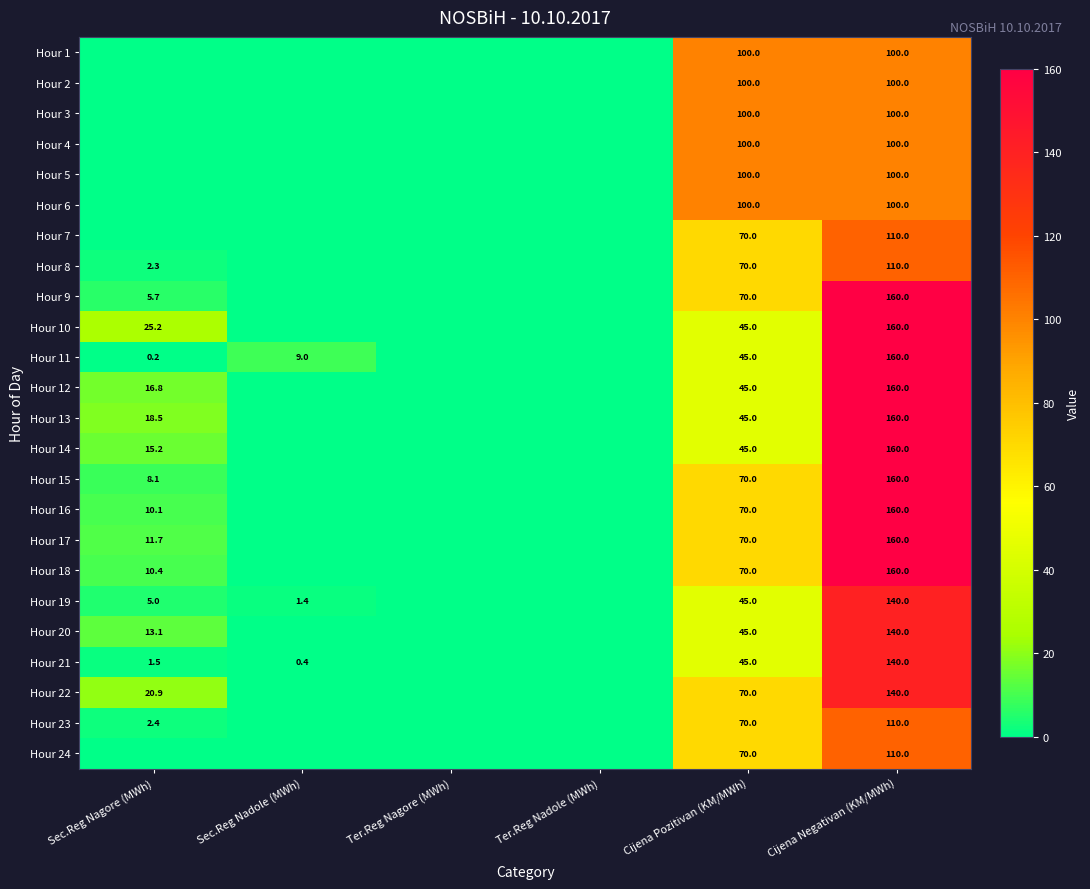

The Hour 22 series shows 70.0 at Cijena Pozitivan (KM/MWh). True or false?

True